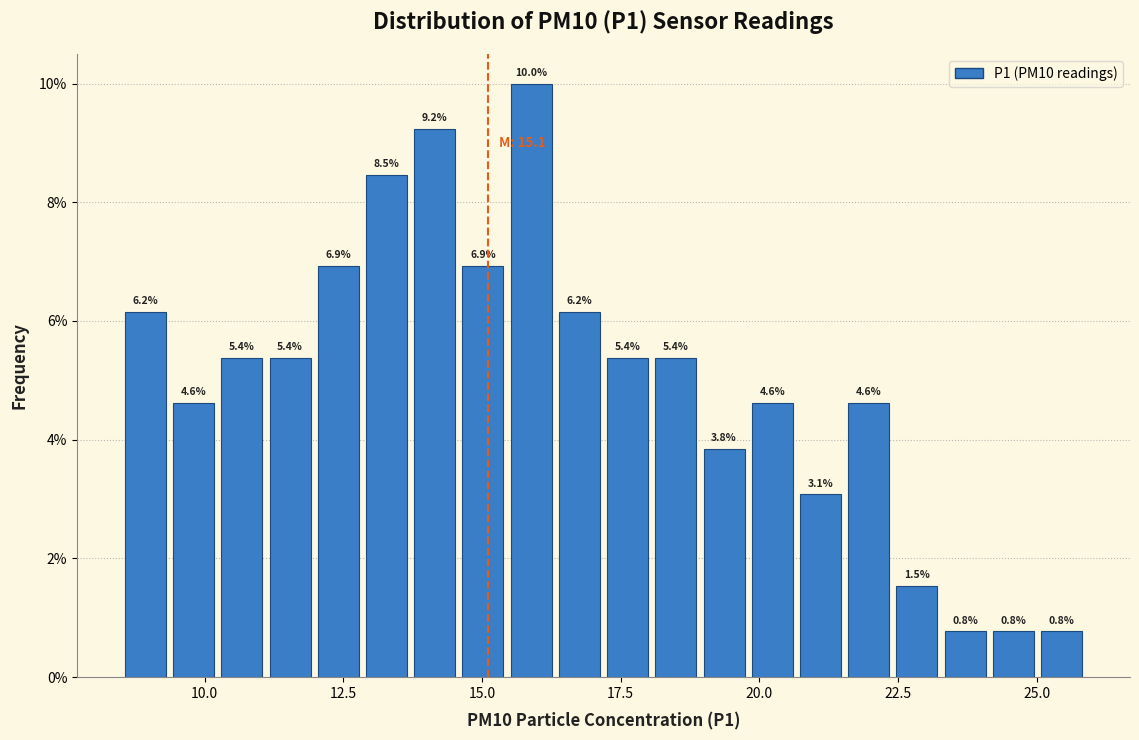

Around what value on the x-axis is the tallest bar? Give the approximate position of its centre, as read against the axis.

16.0